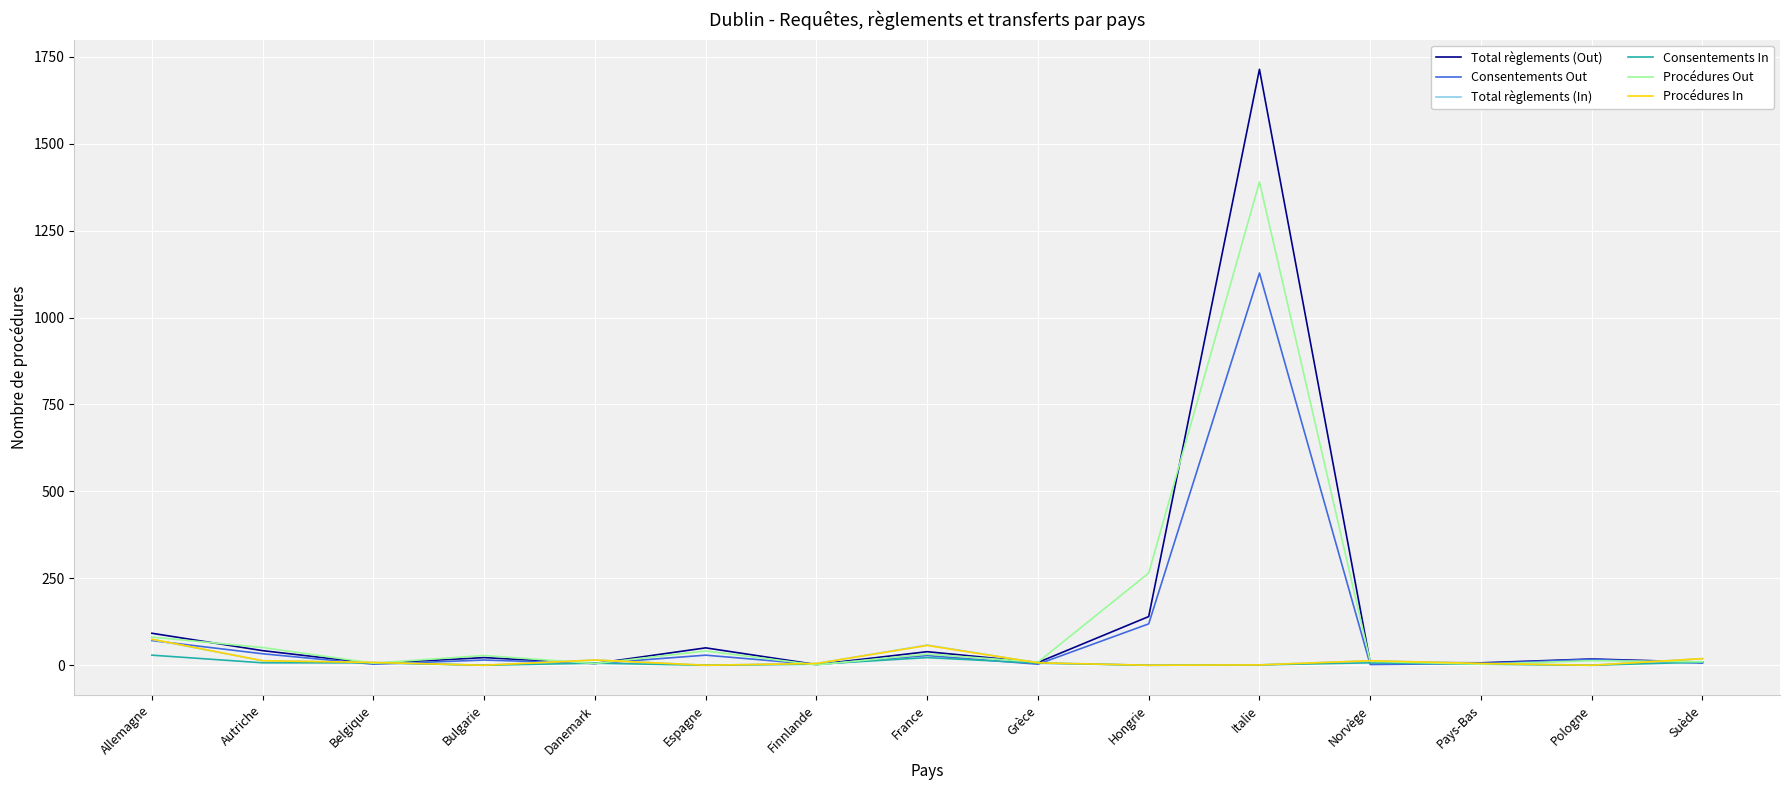

What is the total value across all series at Belgique?

37